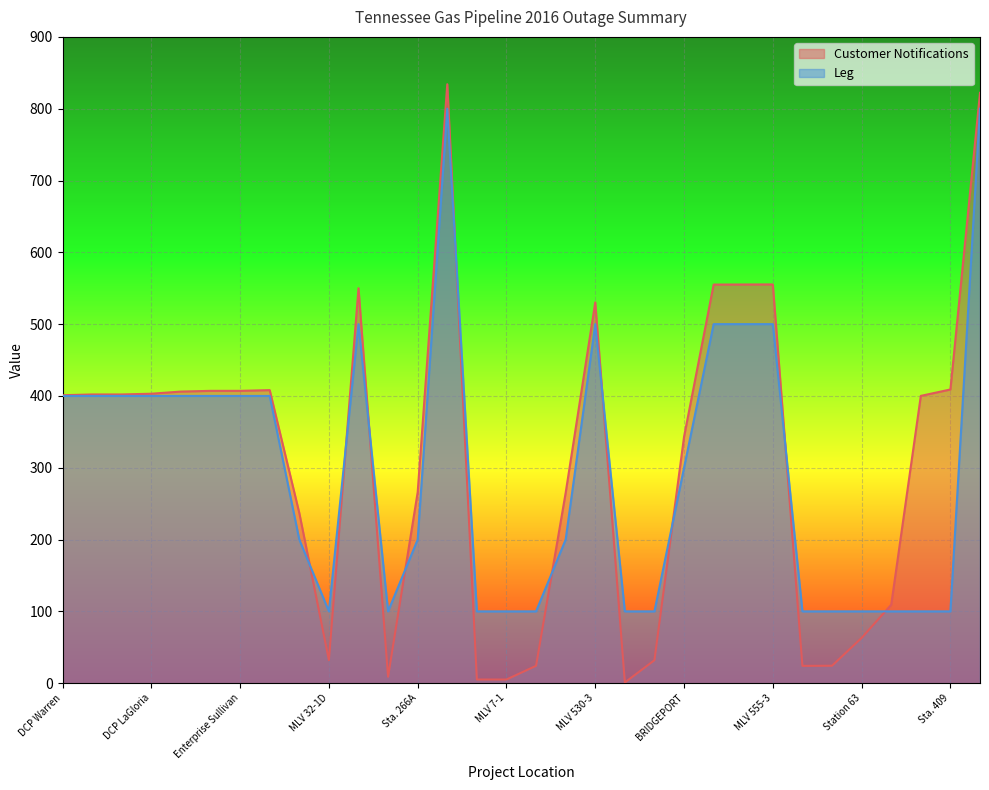

How many times do Leg and Customer Notifications cross each other?

10